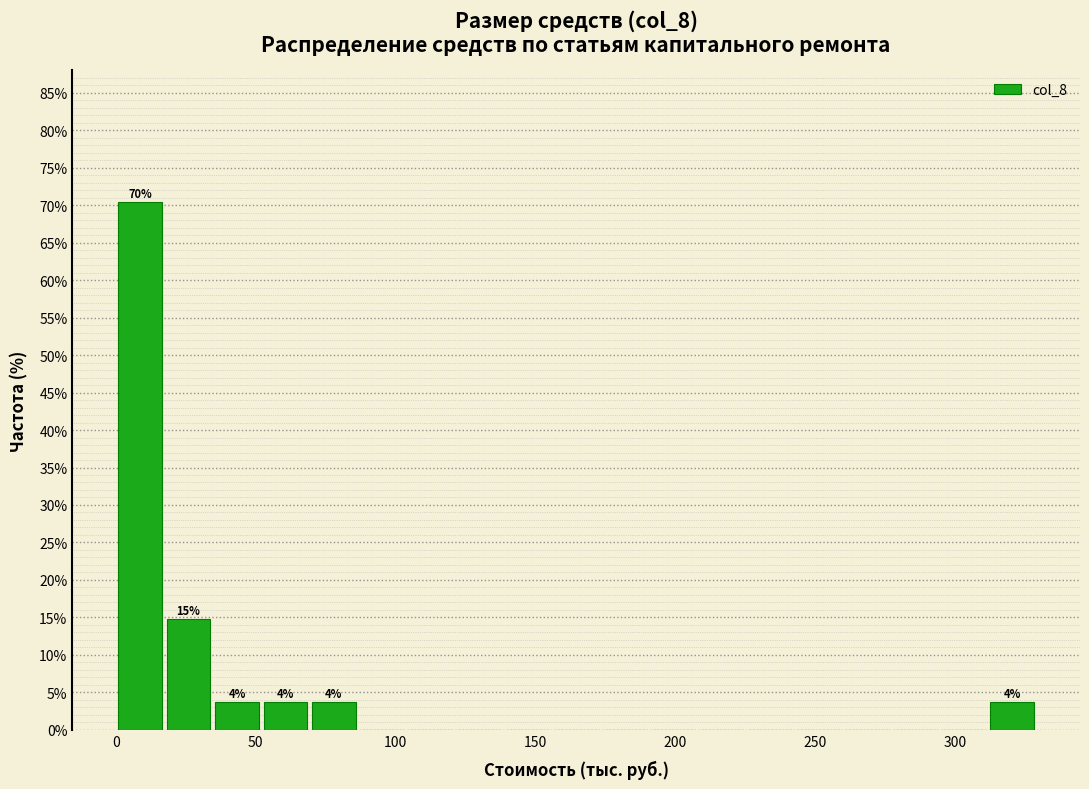

Read against the x-axis, roughly where is the centre of the tallest bar?

10